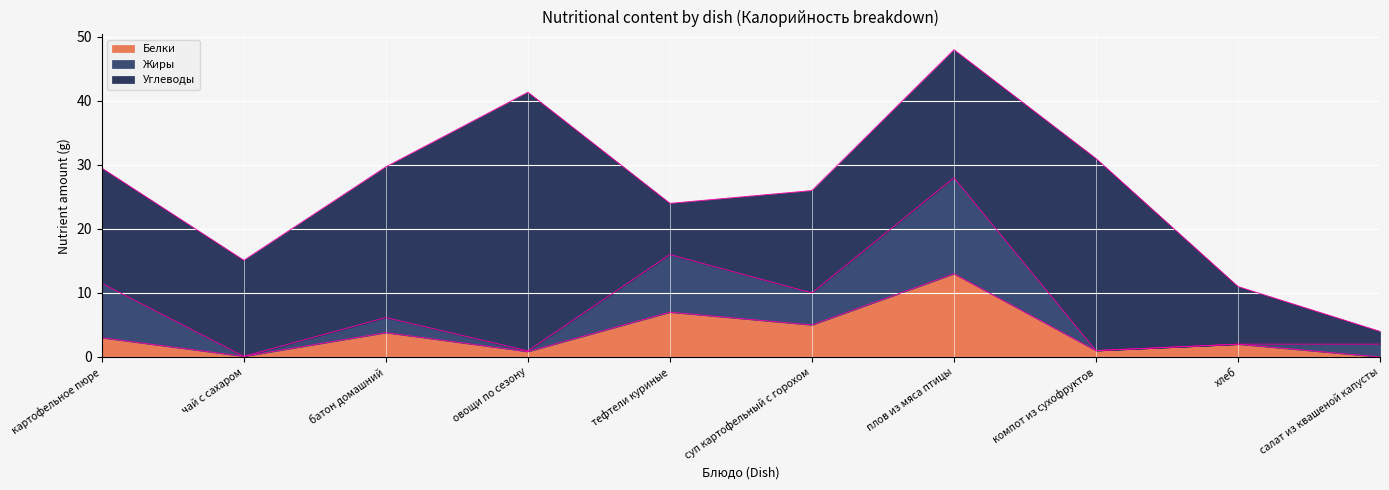

At which category is the sum across all series the highest?

плов из мяса птицы